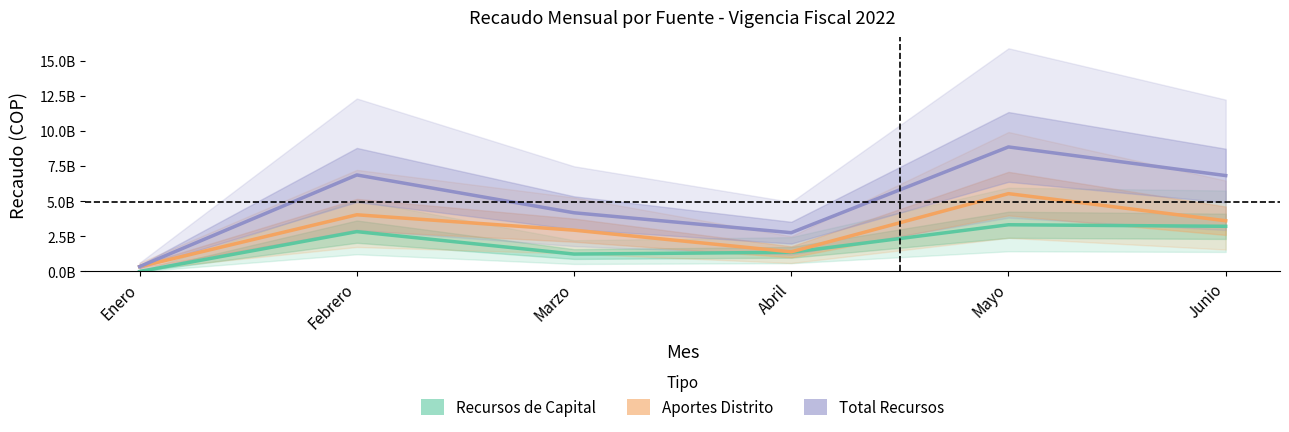

What is the difference between the maximum and minimum values in the Aportes Distrito series?

5196347660